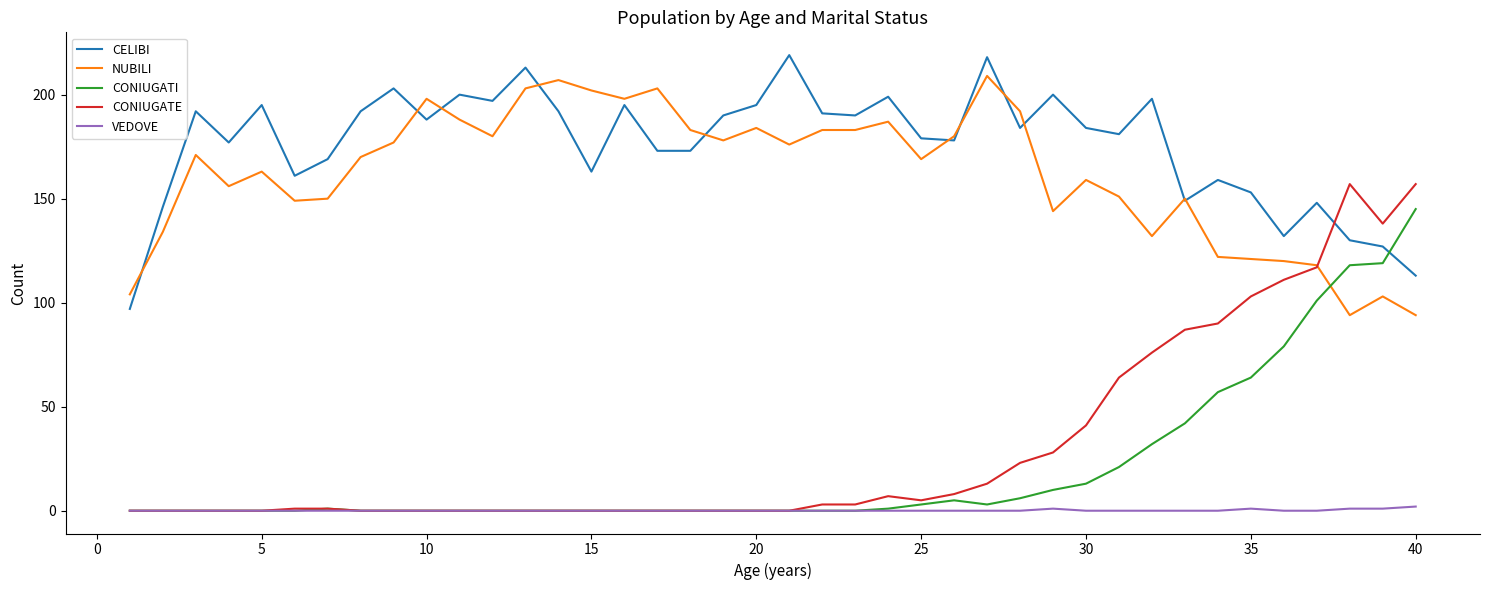

True or false: NUBILI has more than 0 interior local peaks.

True